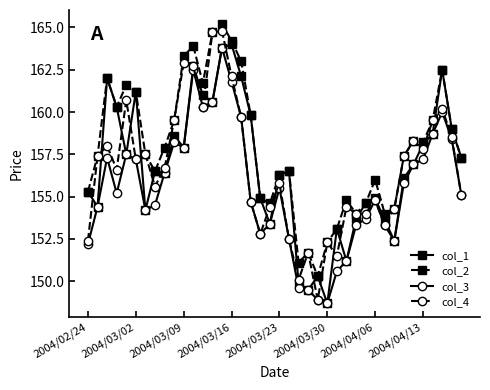

True or false: col_4 has more than 0 interior local peaks.

True